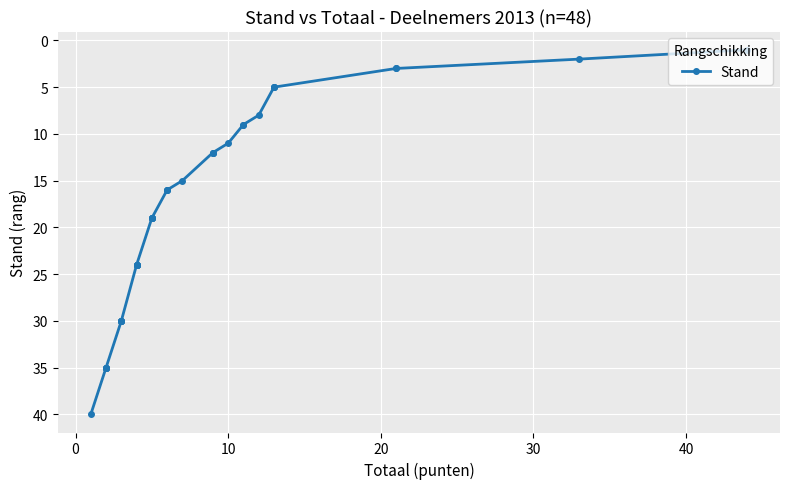

Approximately how many times larger is the value at 20 compared to 40?

3.8